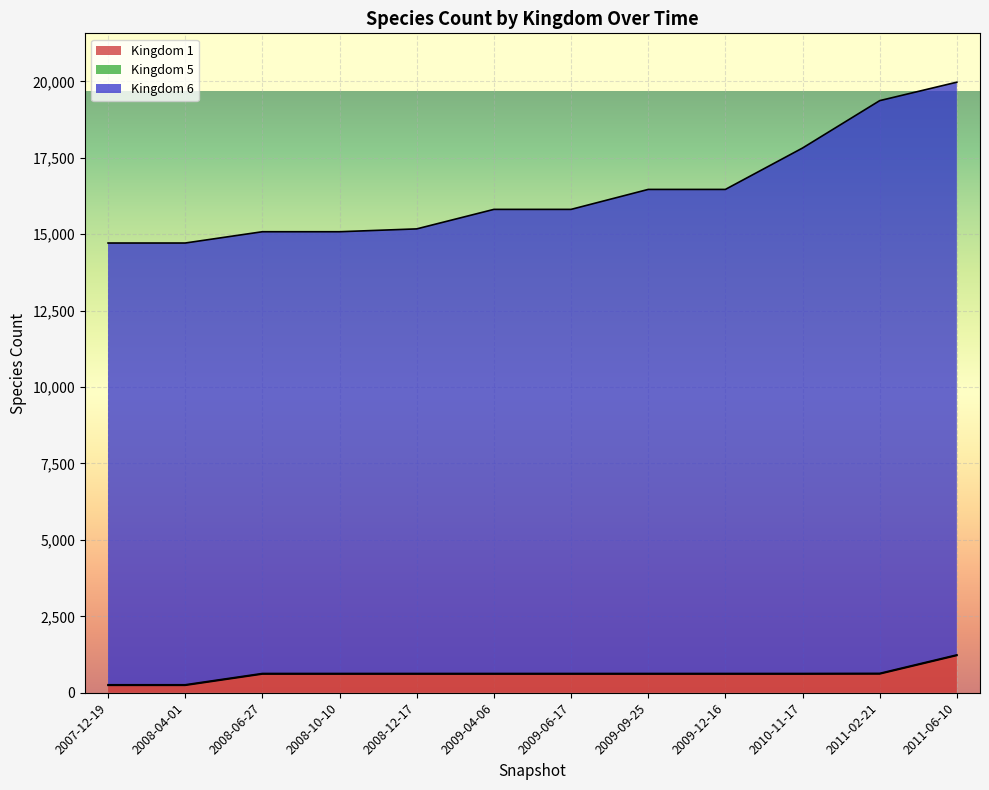

Which has a higher value, 2008-06-27 or 2009-04-06?

2008-06-27